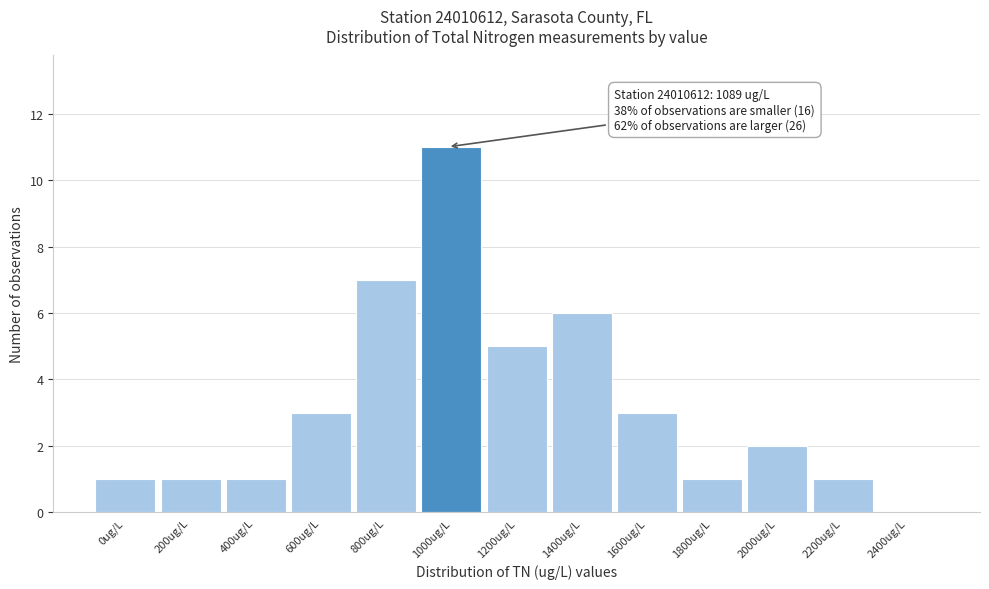

Reading right to left, list all the values displayed in this chart.

2400ug/L=0	2200ug/L=1	2000ug/L=2	1800ug/L=1	1600ug/L=3	1400ug/L=6	1200ug/L=5	1000ug/L=11	800ug/L=7	600ug/L=3	400ug/L=1	200ug/L=1	0ug/L=1